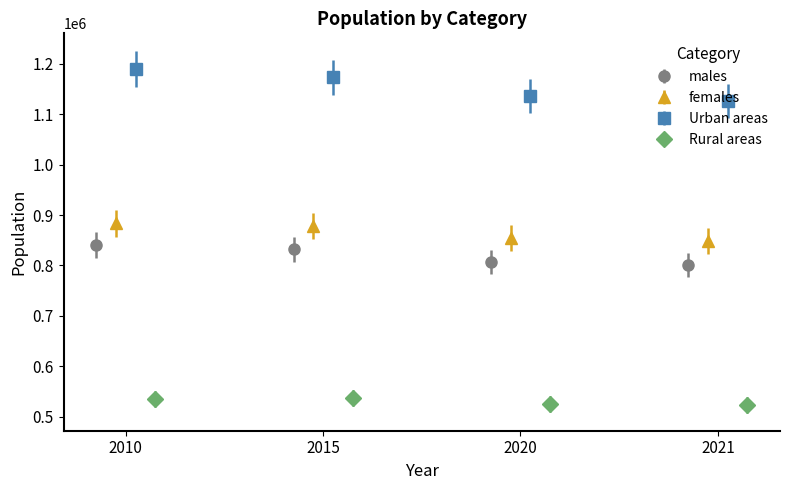

How many bars are there in each group?

4